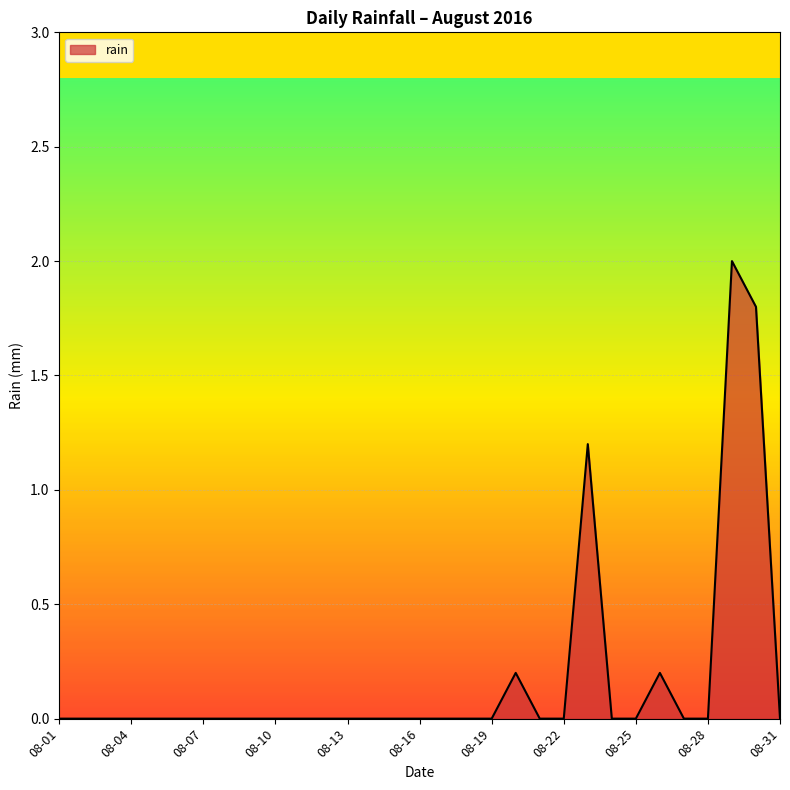

What is the greatest value displayed?

2.0